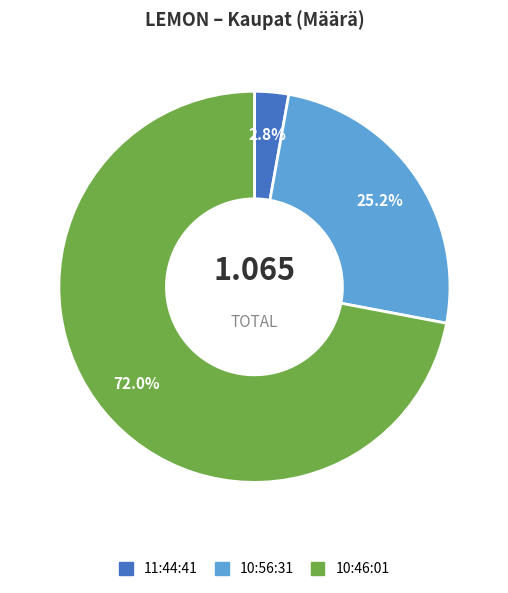

Which category accounts for the majority?

10:46:01